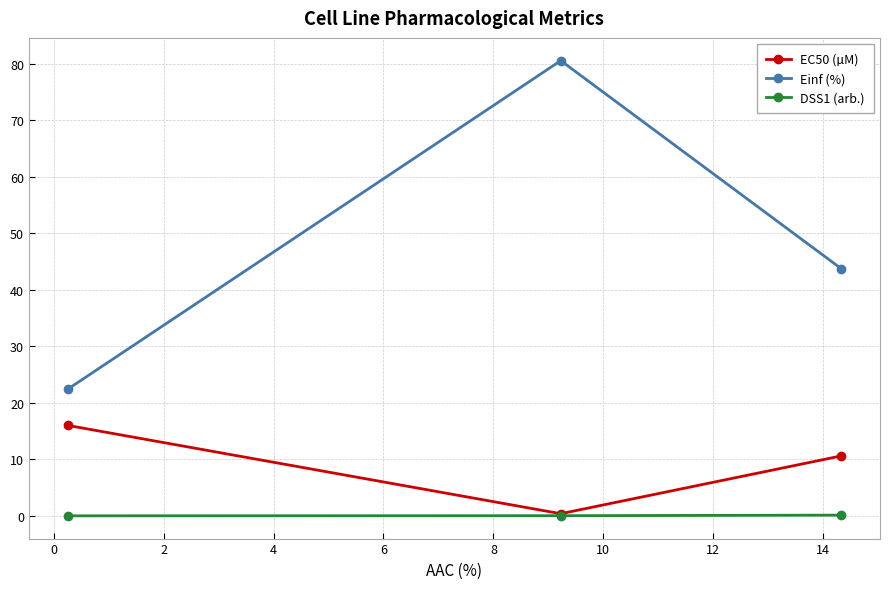

What is the average value of the EC50 (µM) series?

9.0